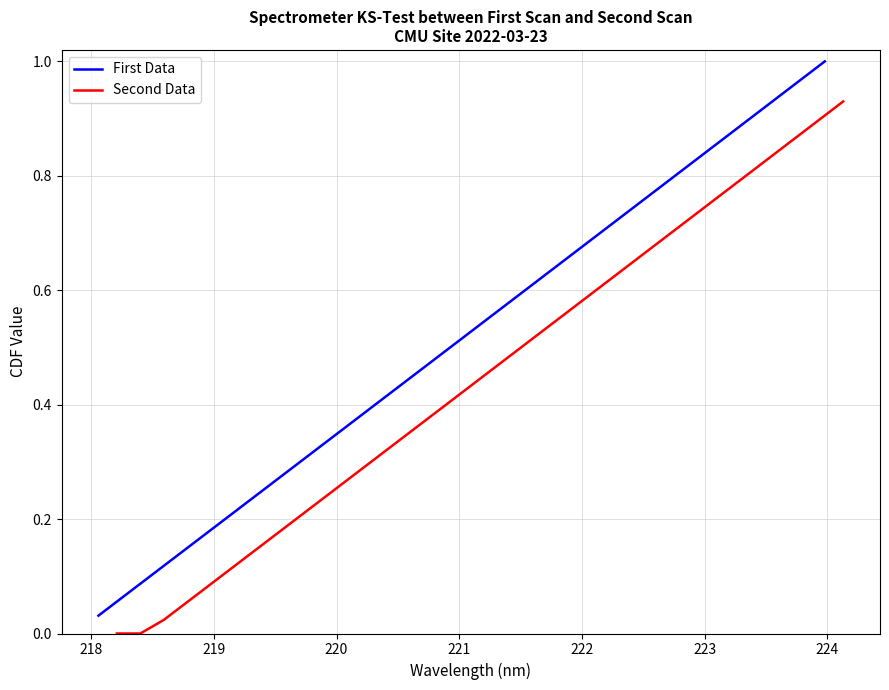

True or false: Second Data and First Data cross at least once.

False